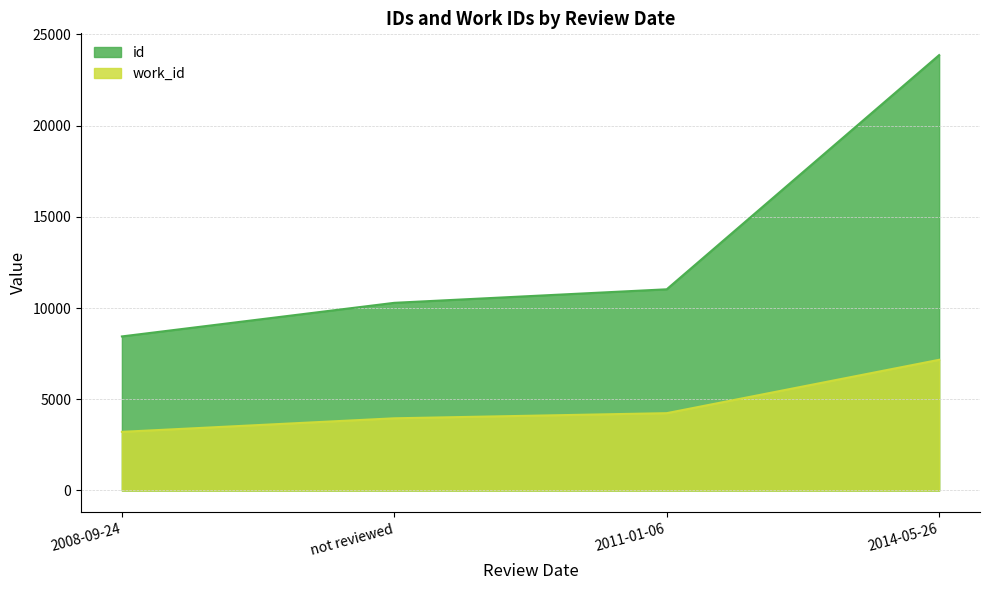

What is the difference between the highest and lowest values at 2011-01-06?

6789